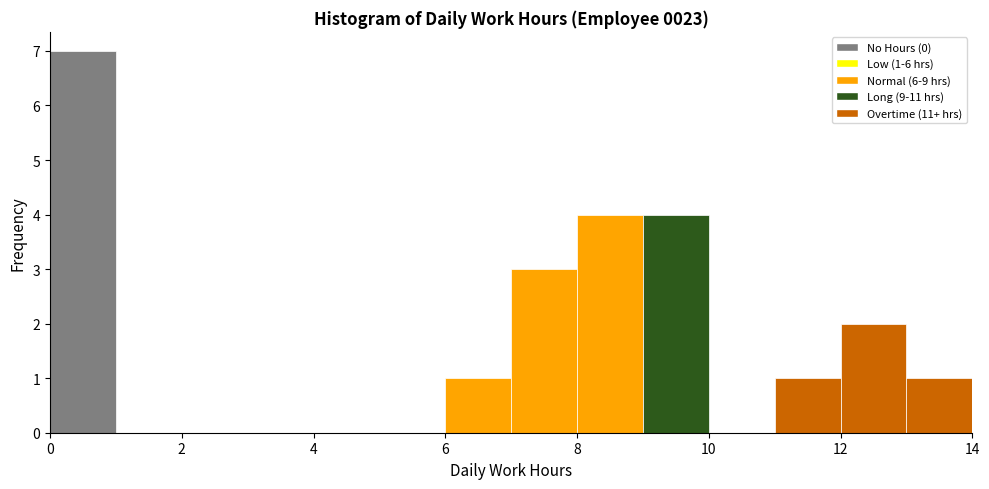

Over which range of the x-axis is the bar tallest?

0 to 1